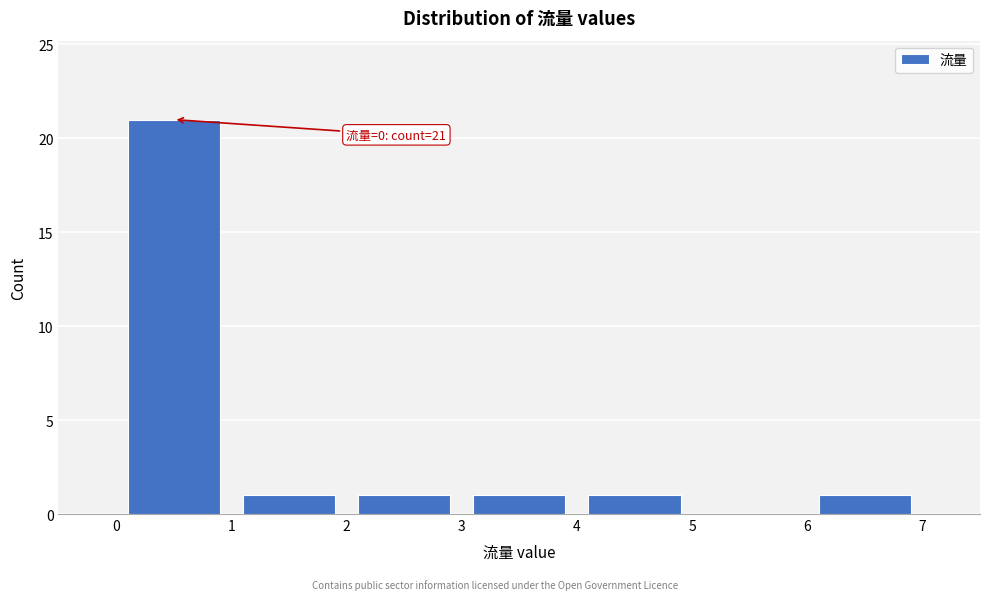

Which range on the x-axis has the tallest bar?

0 to 1